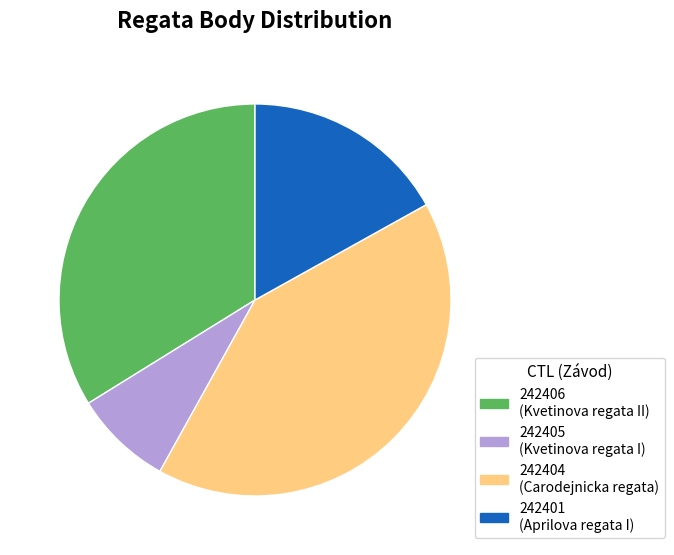

Count the number of slices in the pie.

4